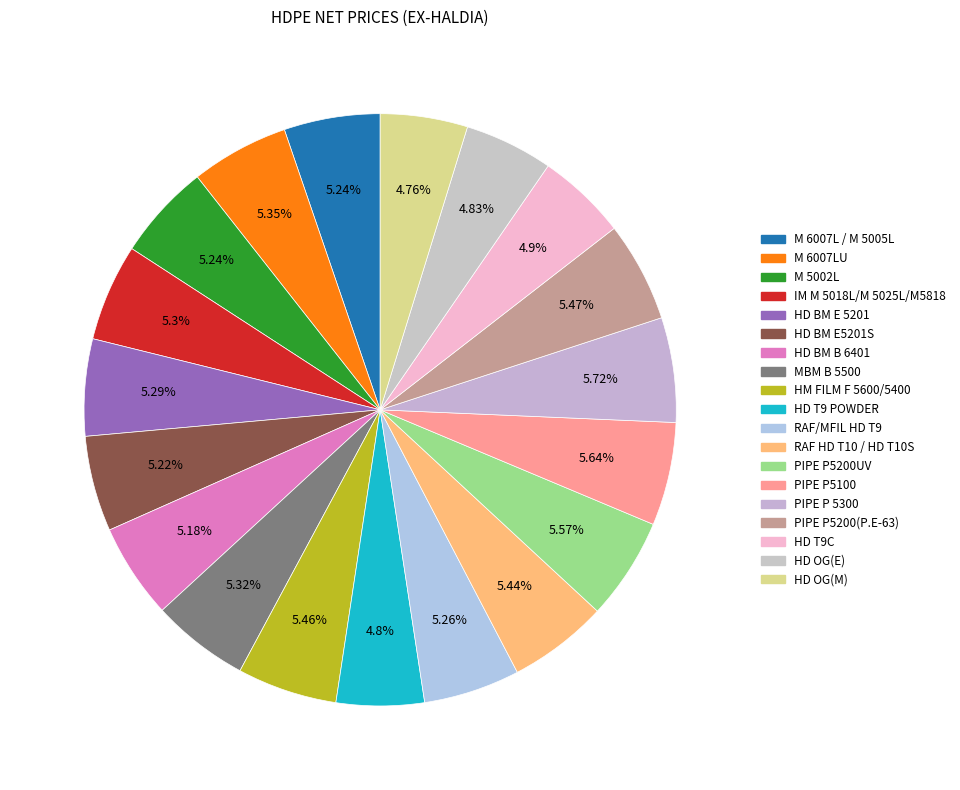

The M 5002L slice represents 5% of the pie. True or false?

True